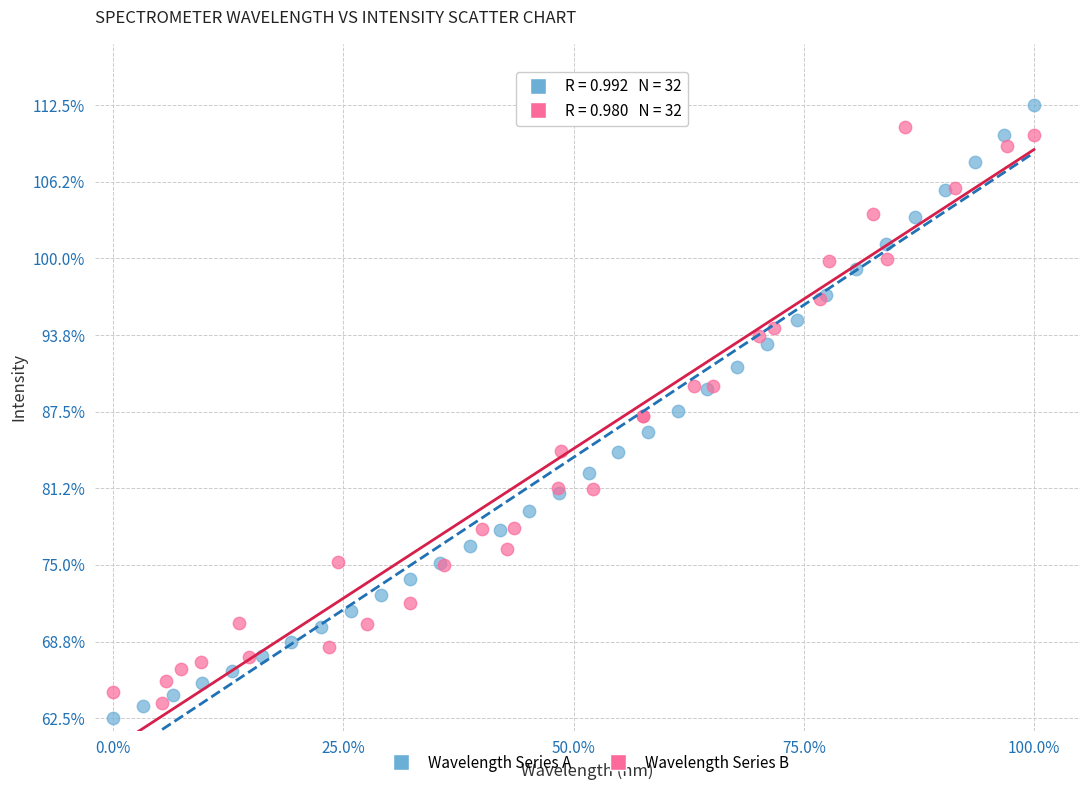

Which series has the largest Y range (max minus min)?

Wavelength Series A